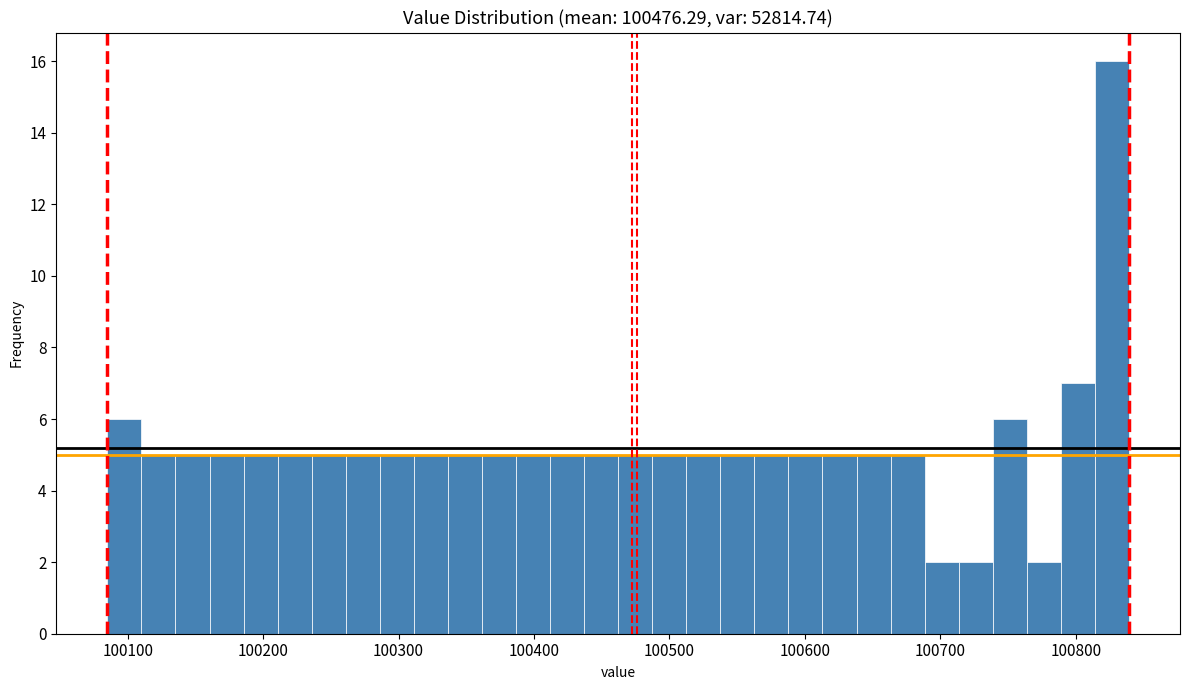

Around what value on the x-axis is the tallest bar? Give the approximate position of its centre, as read against the axis.

100830